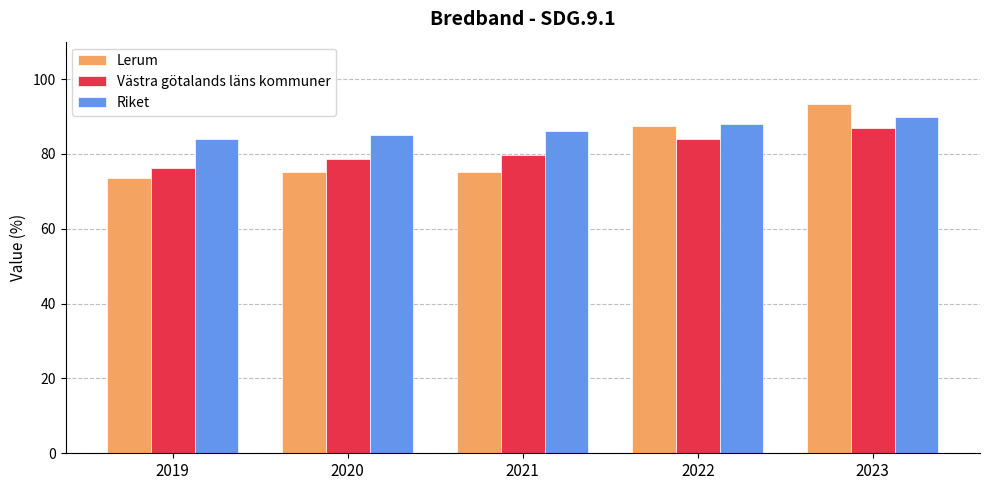

The value of Riket at 2023 is 90.0. True or false?

True